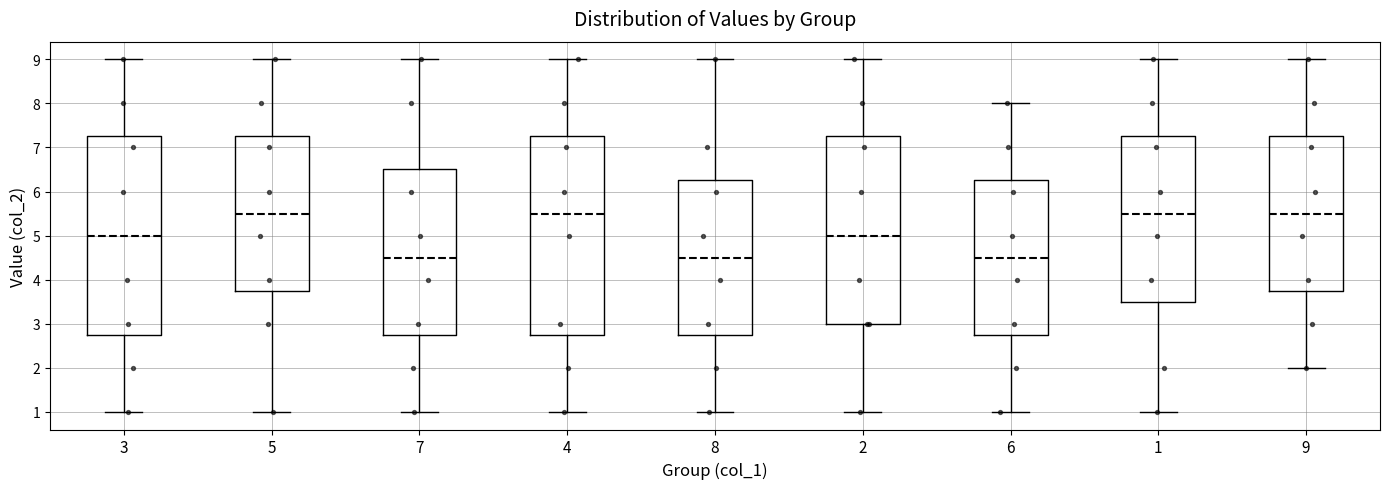

Reading left to right, transcribe this box plot: for each box, give where its median line is, the range the box spans, and where its two whiskers end, as read against the y-axis. The values are not printed on the chart, so give them approximately, as read against the axis.

3: median 5.0, box 2.8 to 7.3, whiskers 1.0 to 9.0
5: median 5.5, box 3.8 to 7.3, whiskers 1.0 to 9.0
7: median 4.5, box 2.8 to 6.5, whiskers 1.0 to 9.0
4: median 5.5, box 2.8 to 7.3, whiskers 1.0 to 9.0
8: median 4.5, box 2.8 to 6.3, whiskers 1.0 to 9.0
2: median 5.0, box 3.0 to 7.3, whiskers 1.0 to 9.0
6: median 4.5, box 2.8 to 6.3, whiskers 1.0 to 8.0
1: median 5.5, box 3.5 to 7.3, whiskers 1.0 to 9.0
9: median 5.5, box 3.8 to 7.3, whiskers 2.0 to 9.0